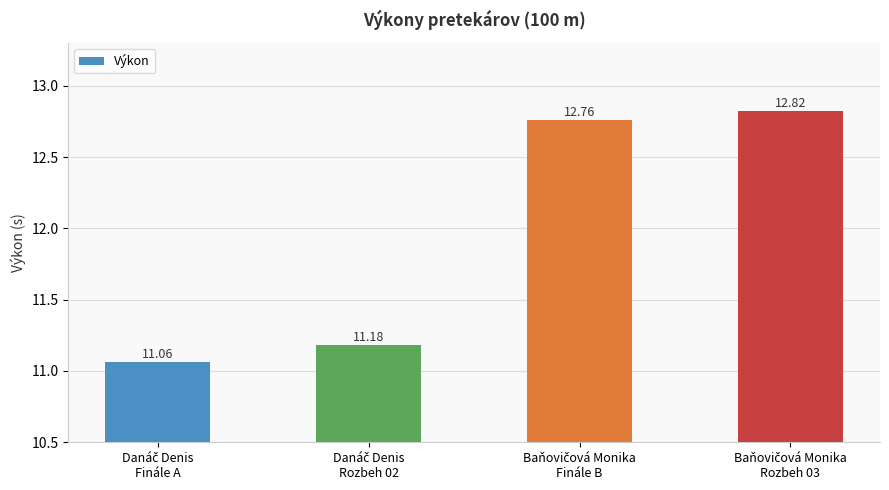

What is the greatest value displayed?

12.8